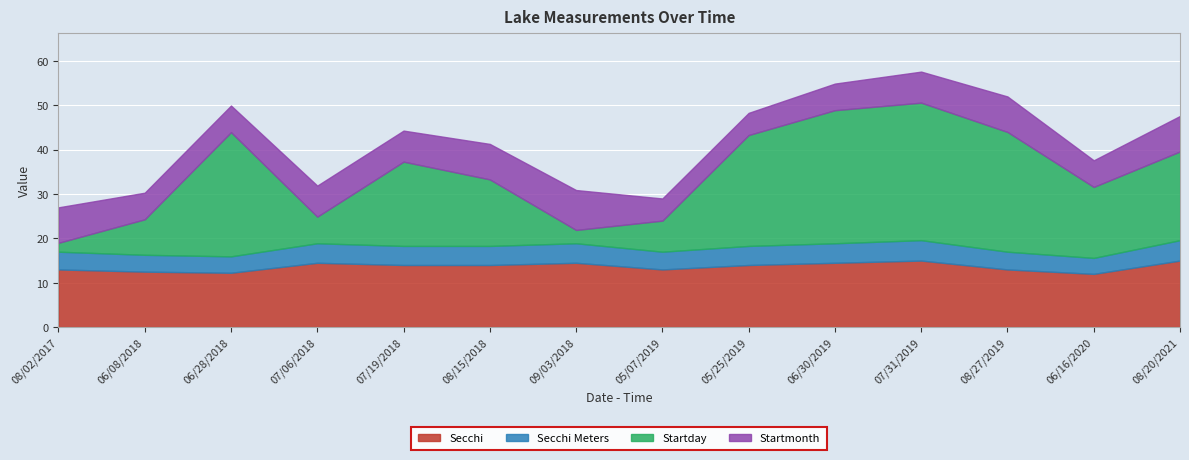

Reading left to right, transcribe all the data shown in this chart.

Secchi: 13.0	12.5	12.2	14.5	14.0	14.0	14.5	13.0	14.0	14.5	15.0	13.0	12.0	15.0
Secchi Meters: 4.0	3.8	3.7	4.4	4.3	4.3	4.4	4.0	4.3	4.4	4.6	4.0	3.6	4.6
Startday: 2.0	8.0	28.0	6.0	19.0	15.0	3.0	7.0	25.0	30.0	31.0	27.0	16.0	20.0
Startmonth: 8.0	6.0	6.0	7.0	7.0	8.0	9.0	5.0	5.0	6.0	7.0	8.0	6.0	8.0